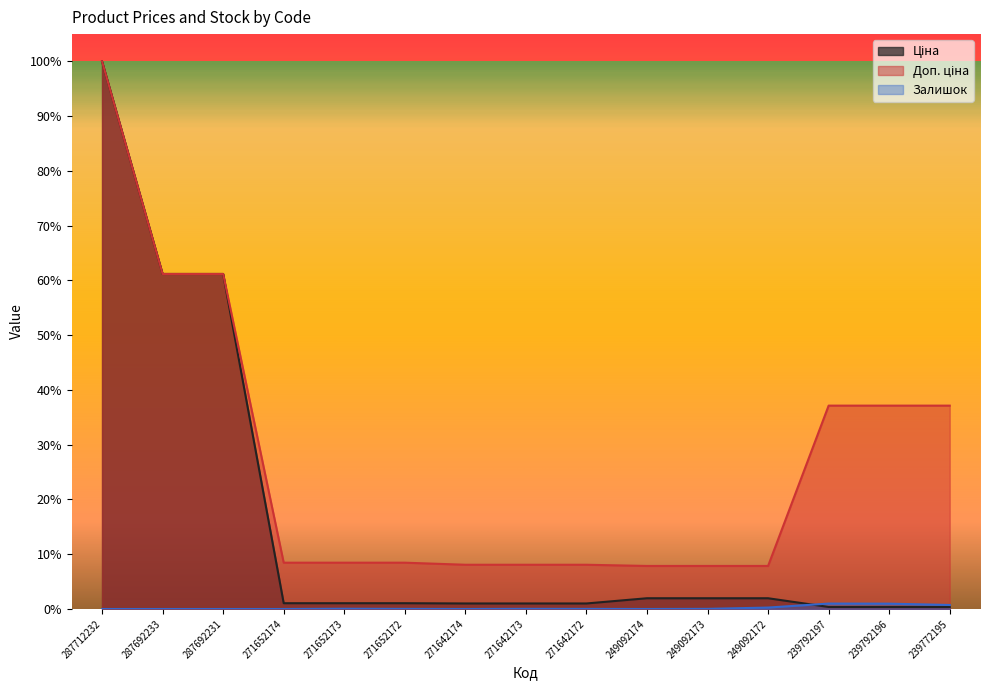

Reading left to right, what are all the values shown in this chart?

Ціна: 1.0	0.6	0.6	0.0	0.0	0.0	0.0	0.0	0.0	0.0	0.0	0.0	0.0	0.0	0.0
Доп. ціна: 1.0	0.6	0.6	0.1	0.1	0.1	0.1	0.1	0.1	0.1	0.1	0.1	0.4	0.4	0.4
Залишок: 0.0	0.0	0.0	0.0	0.0	0.0	0.0	0.0	0.0	0.0	0.0	0.0	0.0	0.0	0.0